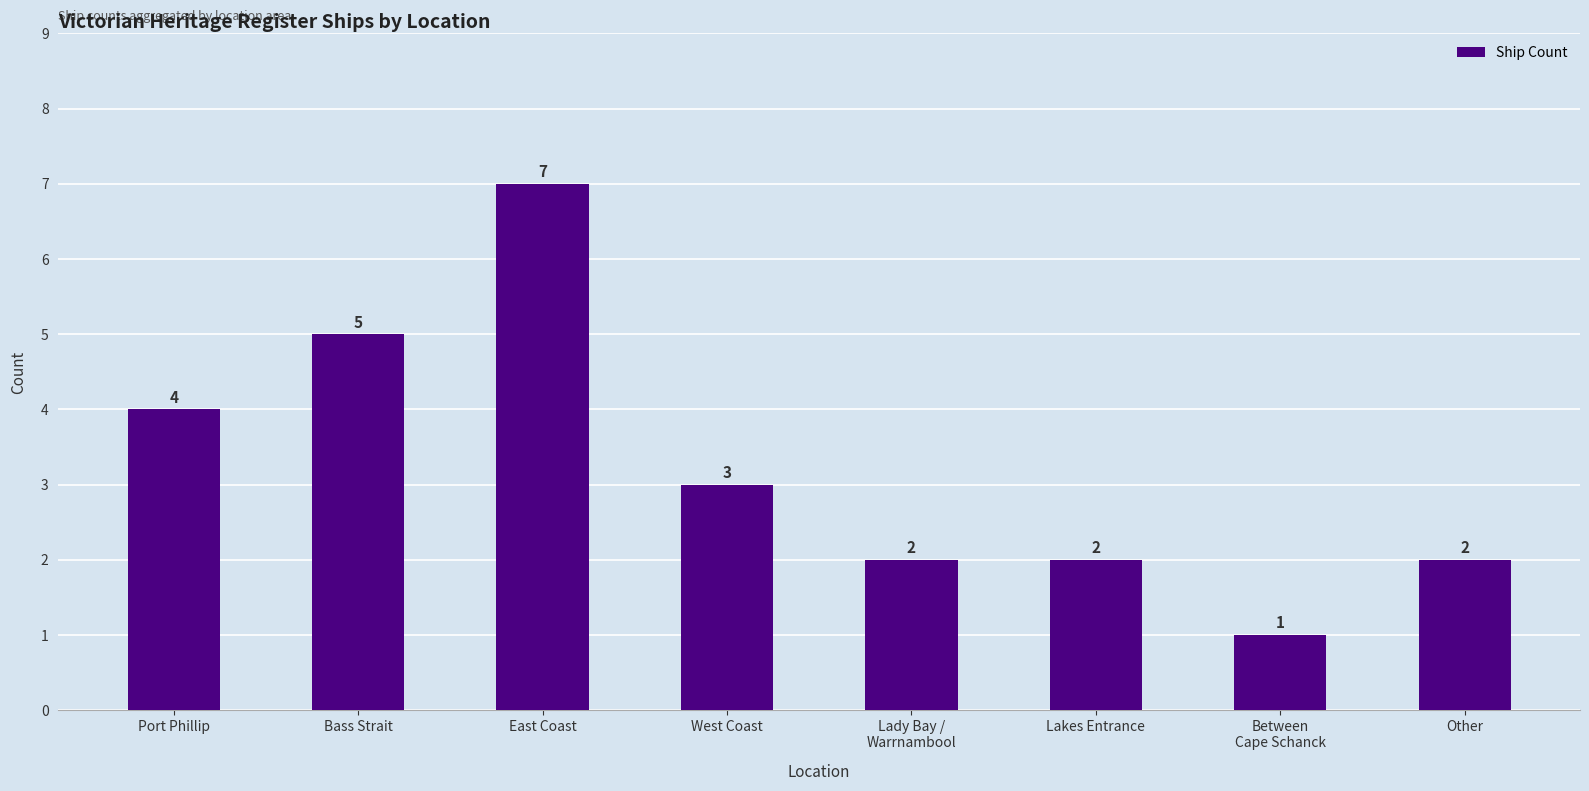

What is the difference between the maximum and second lowest values?

5